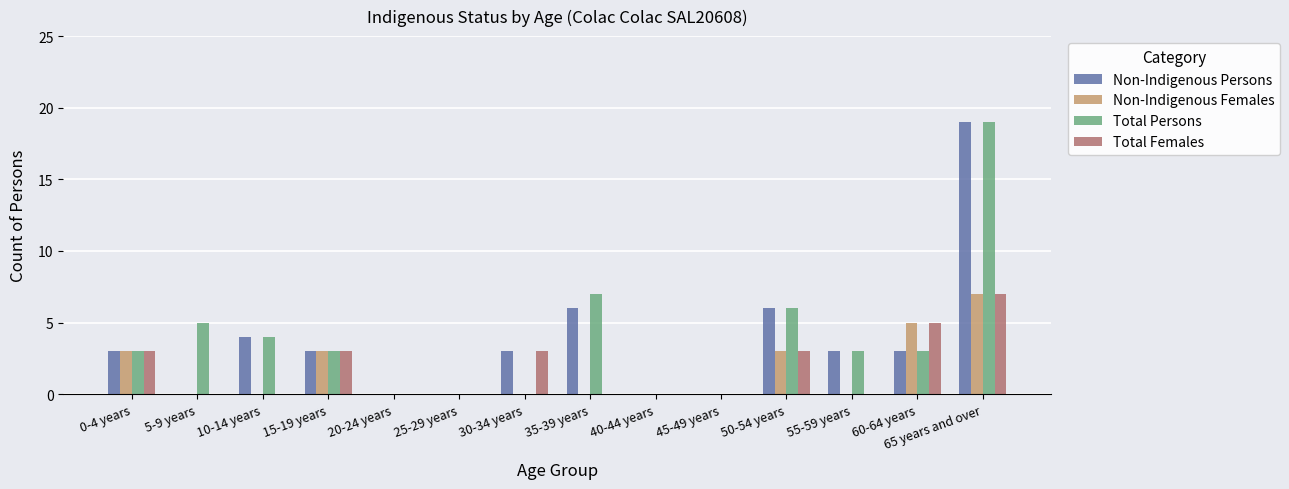

At which category is the sum across all series the highest?

65 years and over